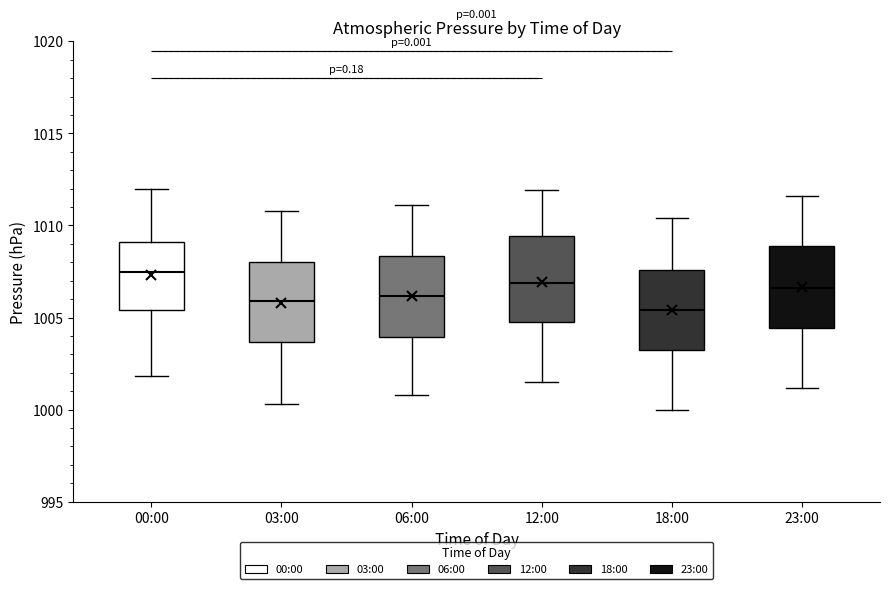

Where does the median line of the box for 23:00 sit on the y-axis? The values are not printed on the chart, so give them approximately, as read against the axis.

1006.5